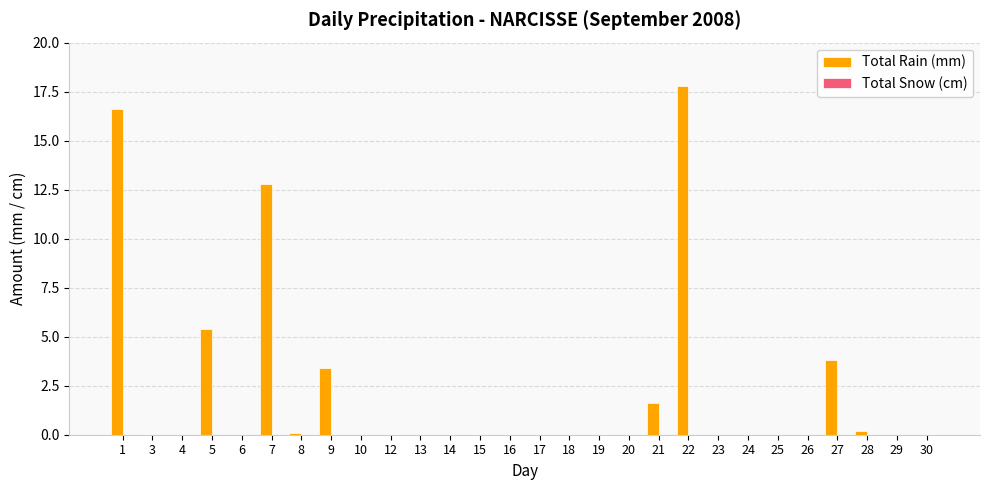

Which label corresponds to the largest value in the chart?

22